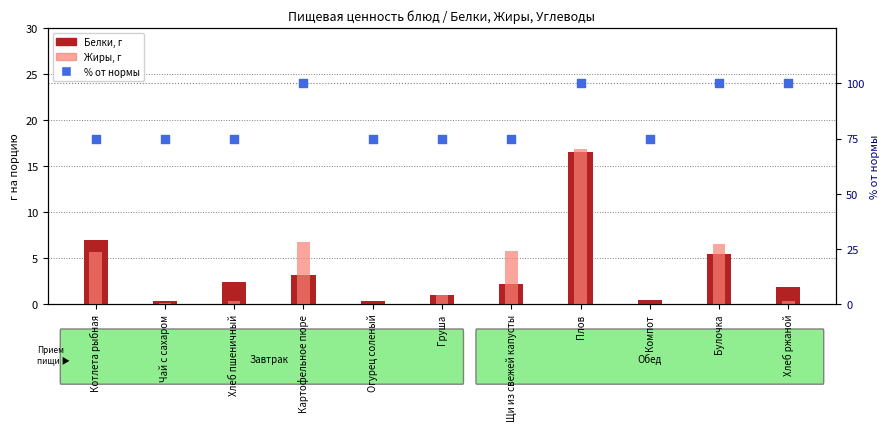

What is the total value across all series at Огурец соленый?

75.3